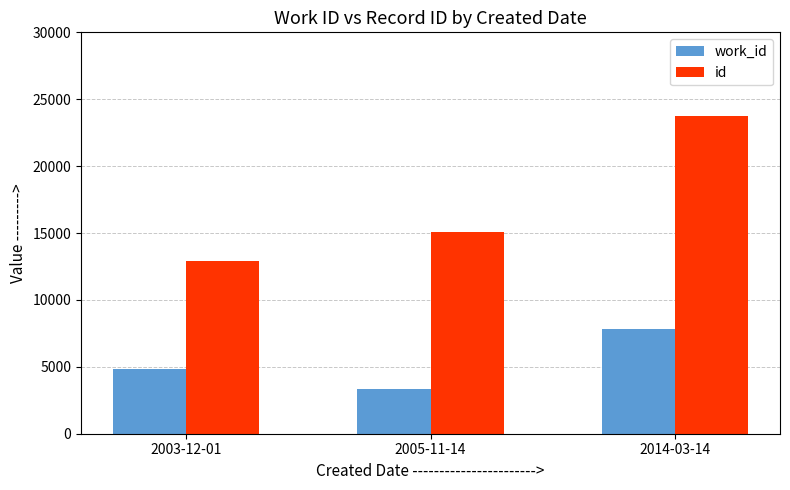

Does the chart contain any negative values?

No